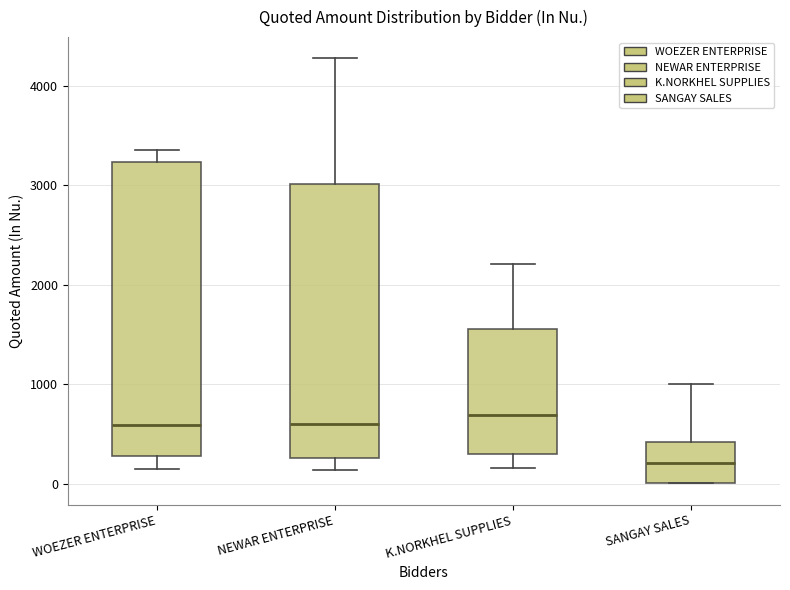

Where is the lower edge of the box for WOEZER ENTERPRISE on the y-axis? The values are not printed on the chart, so give them approximately, as read against the axis.

300